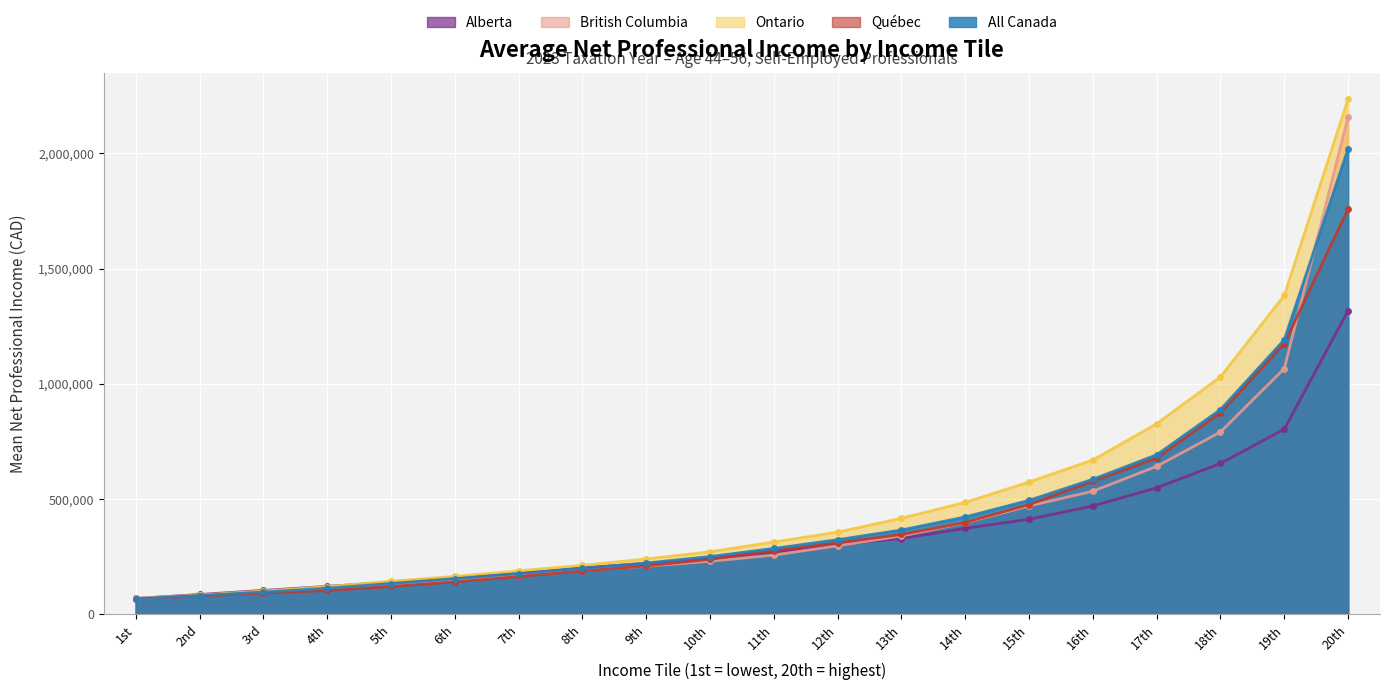

Which series has the largest range (max minus min)?

Ontario